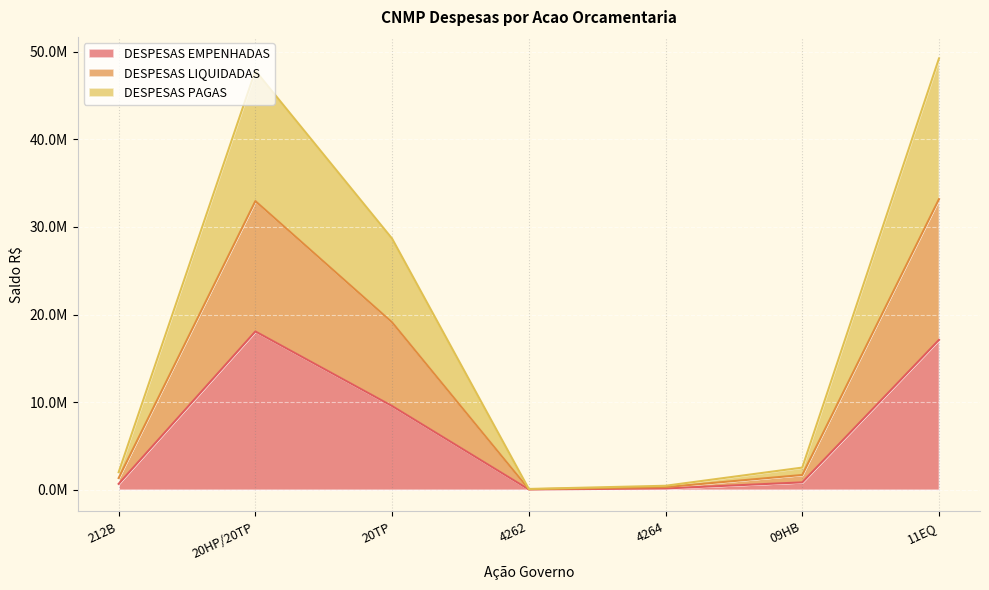

Rank the series at 4264 from lowest to highest value.

DESPESAS EMPENHADAS, DESPESAS PAGAS, DESPESAS LIQUIDADAS